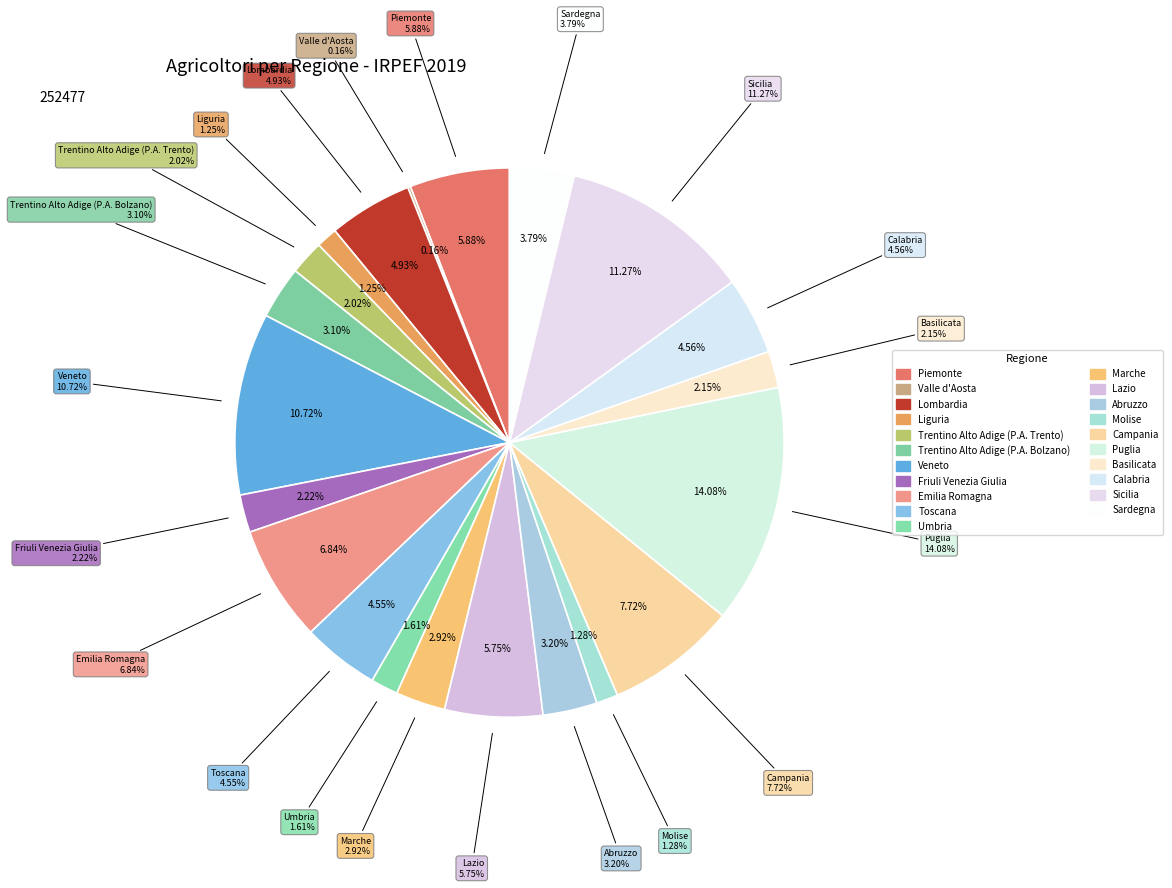

Which category has the smallest portion of the pie?

Valle d'Aosta